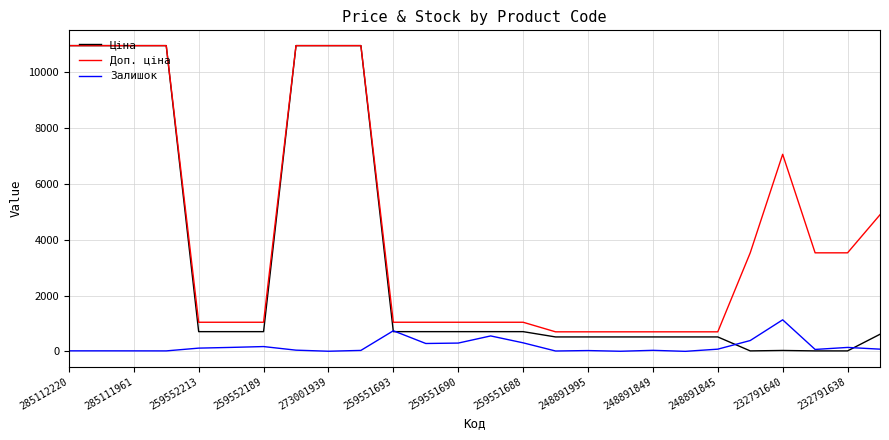

What is the greatest value displayed?

10952.0